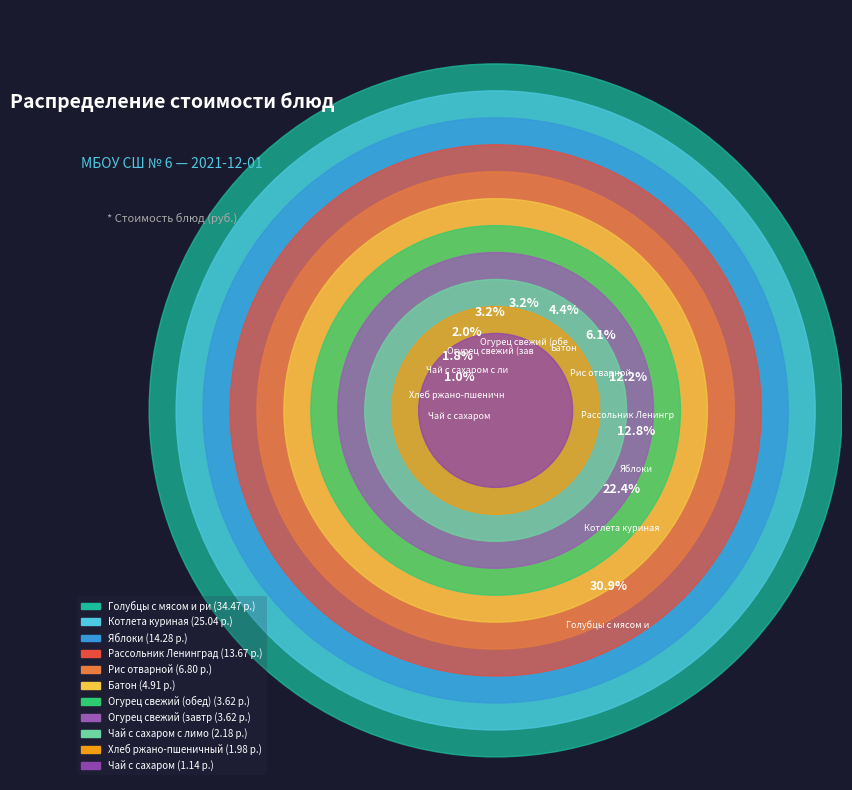

How many slices are in this pie chart?

11